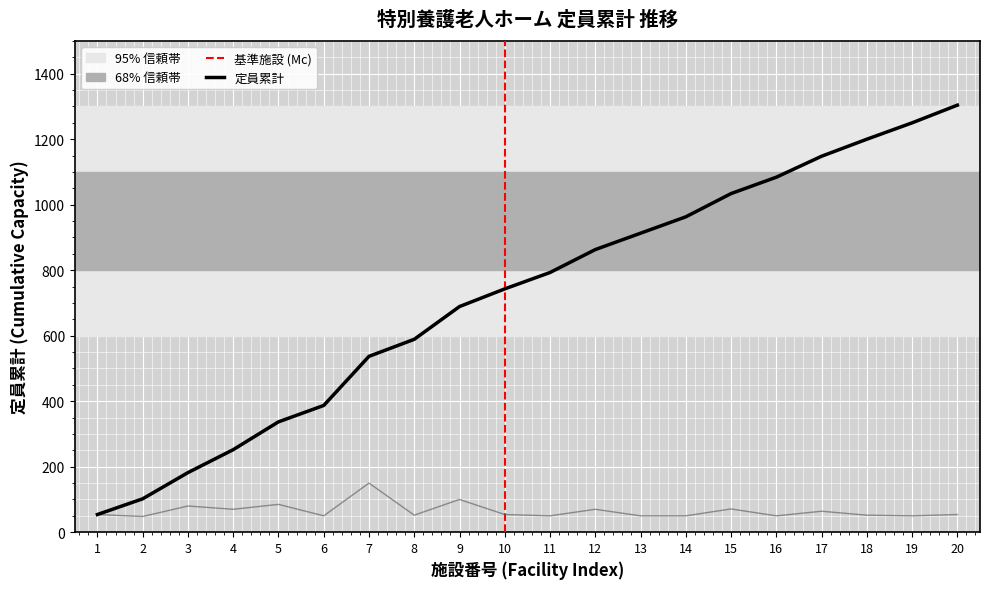

What is the difference between the highest and lowest values at 11?

743